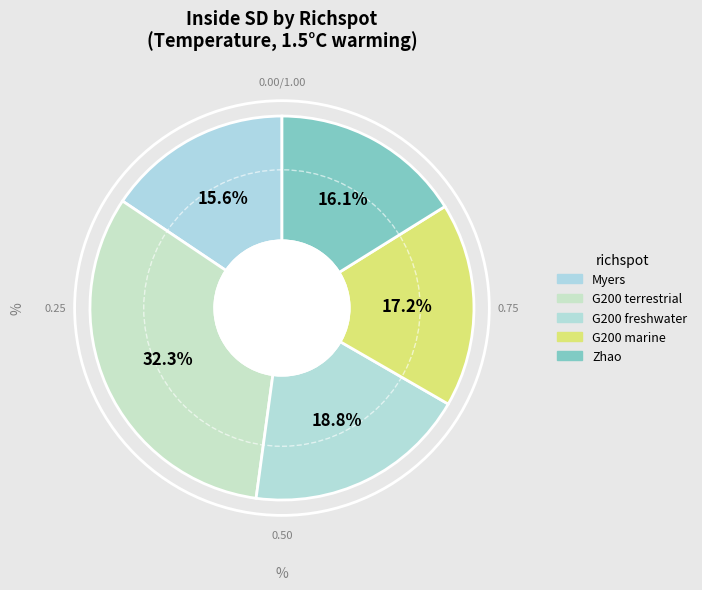

True or false: G200 marine accounts for 17% of the total.

True